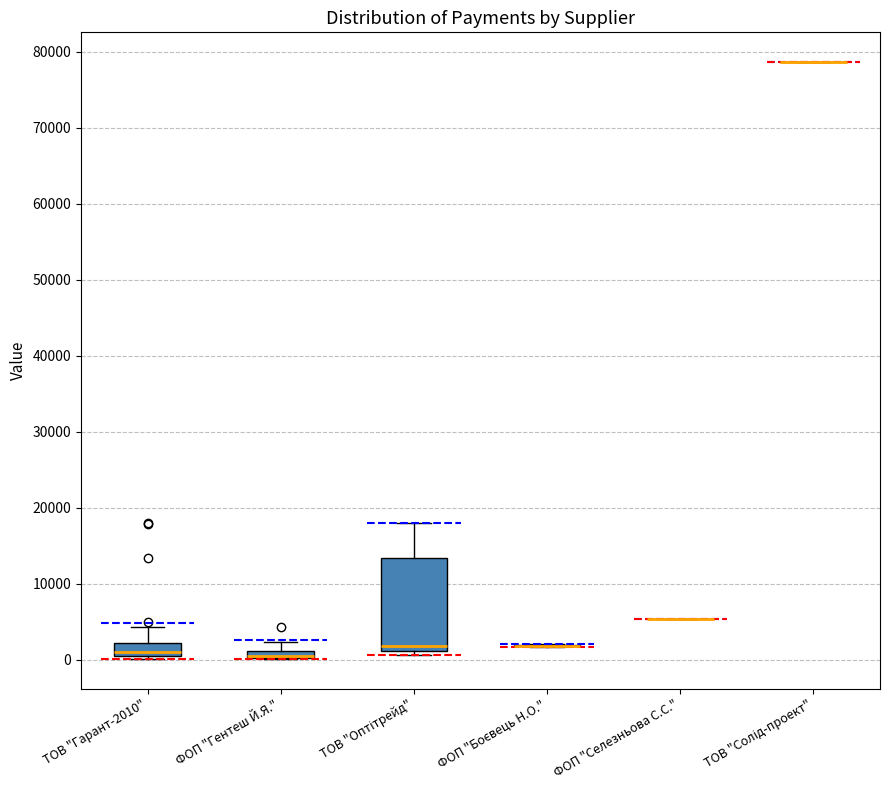

Comparing the boxes themselves (not the whiskers), which one is the tallest?

ТОВ "Оптітрейд"